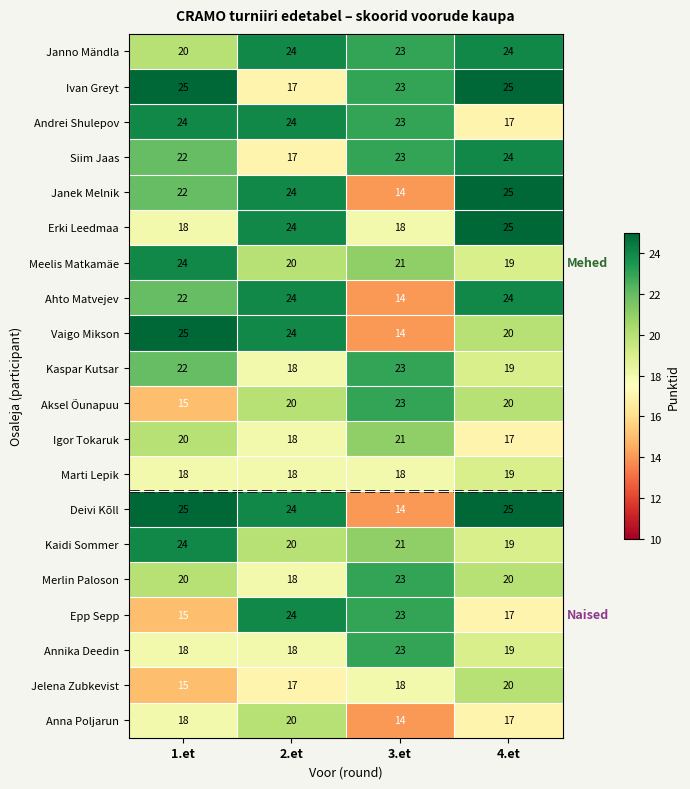

What is the difference between the maximum and minimum values in the Merlin Paloson series?

5